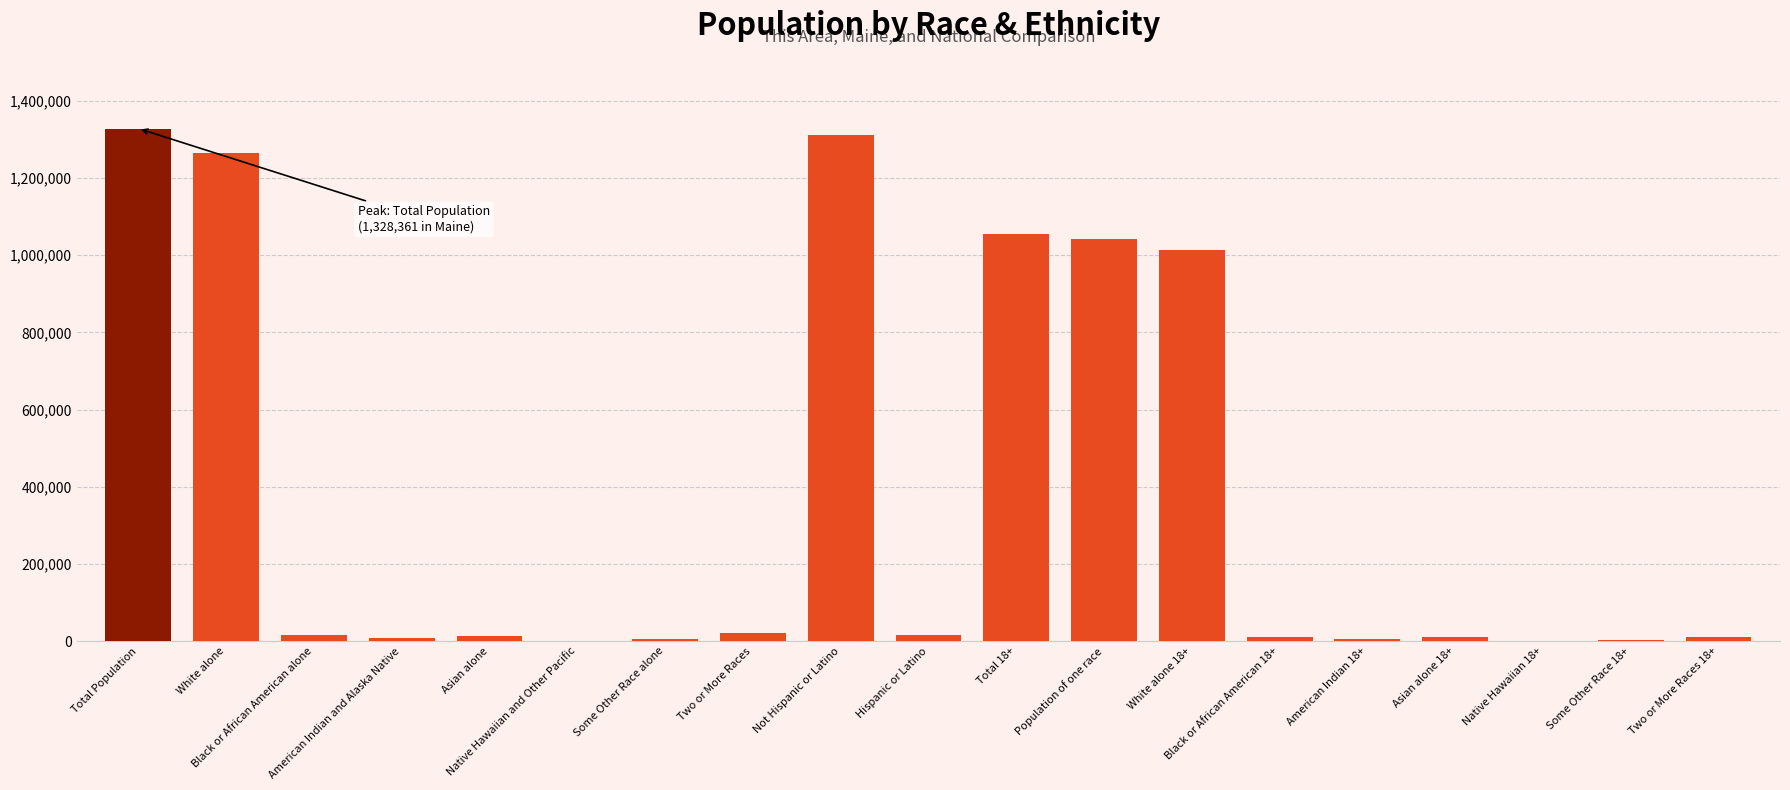

What is the maximum value shown in the chart?

1328361